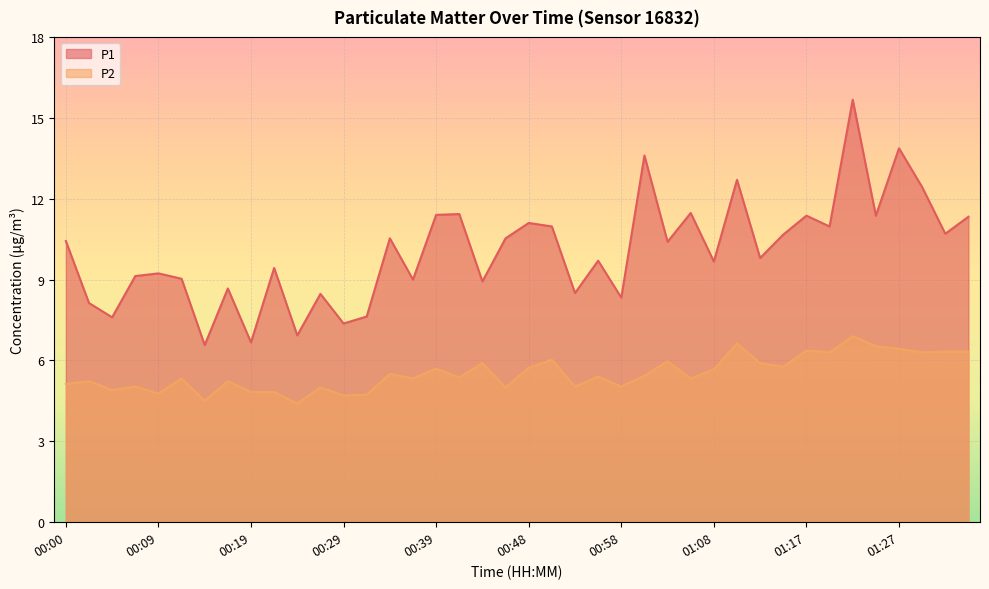

What is the highest value of the P1 series?

15.7